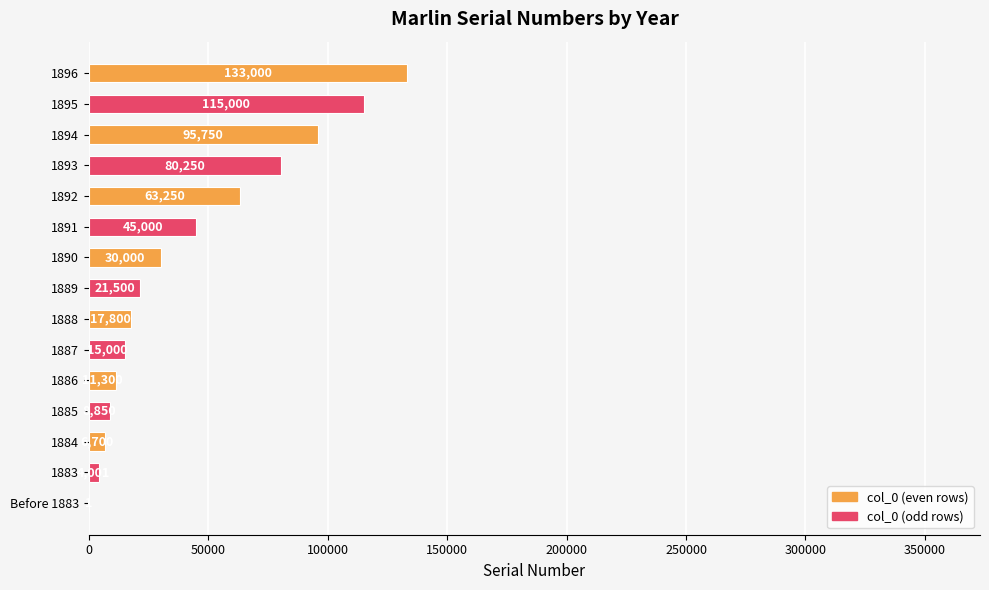

Between 1893 and 1896, which is larger?

1896